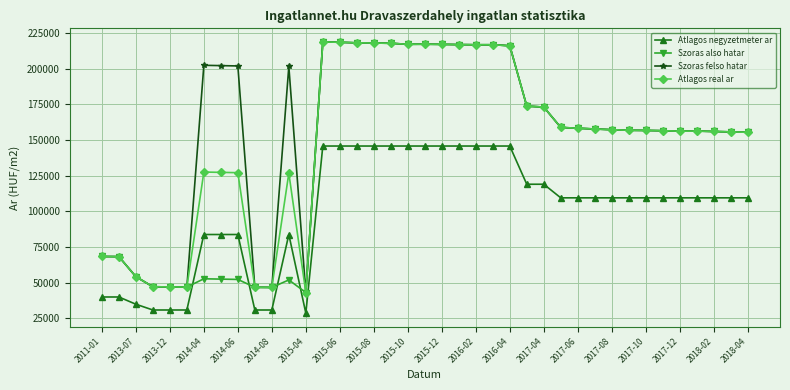

What is the maximum value shown in the chart?

218840